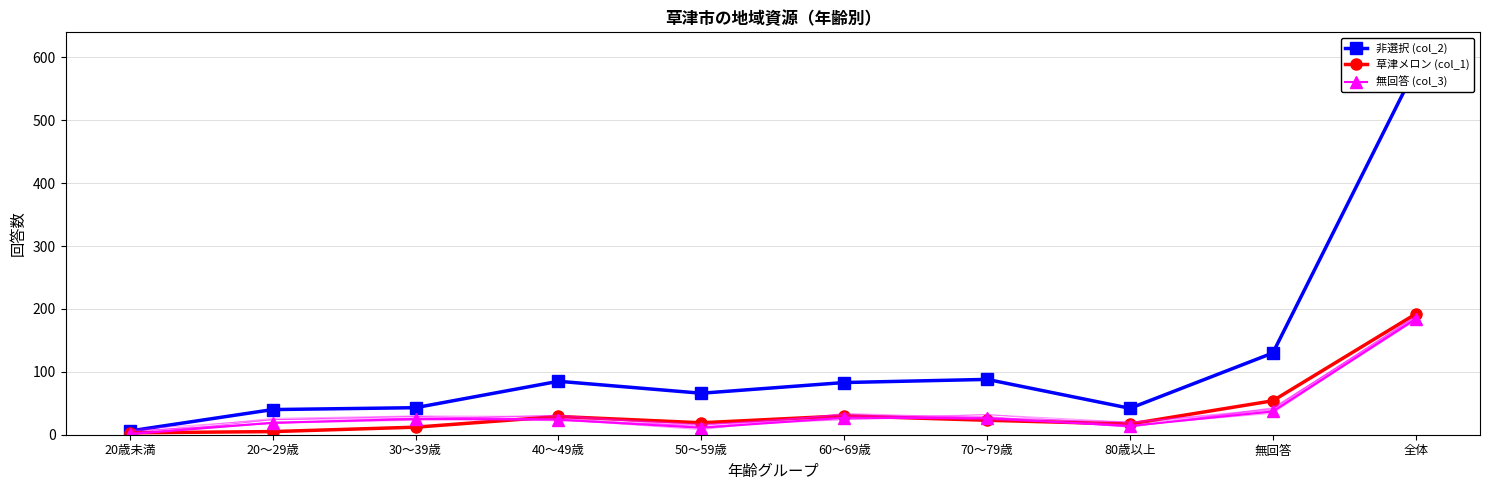

What are all the series names shown in the legend?

非選択 (col_2), 草津メロン (col_1), 無回答 (col_3)